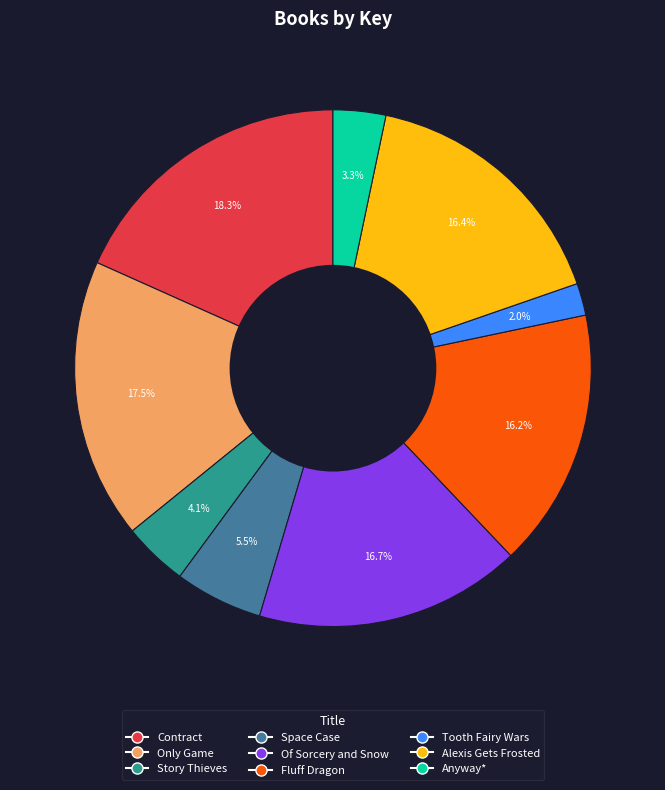

To the nearest percent, what is the difference between the largest and smallest slice percentages?

16%